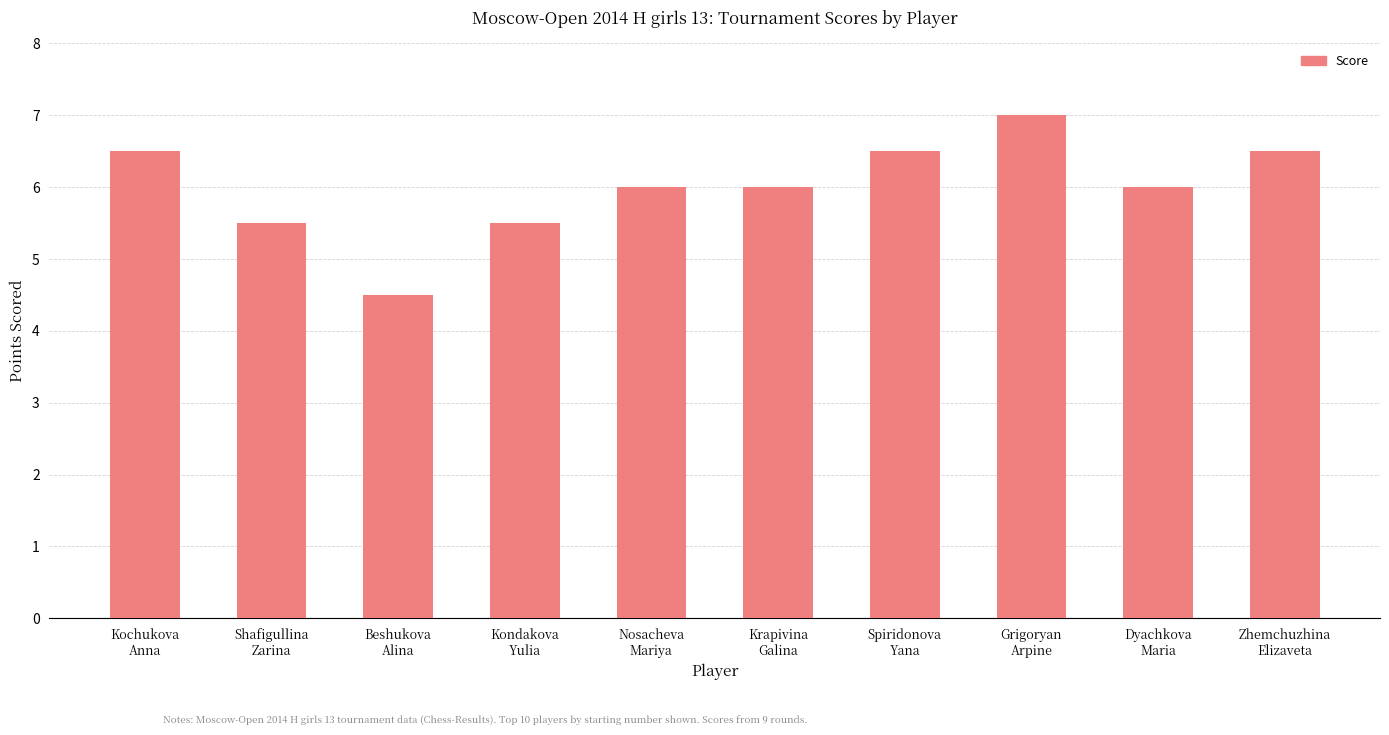

What is the difference between the values at Shafigullina
Zarina and Beshukova
Alina?

1.0